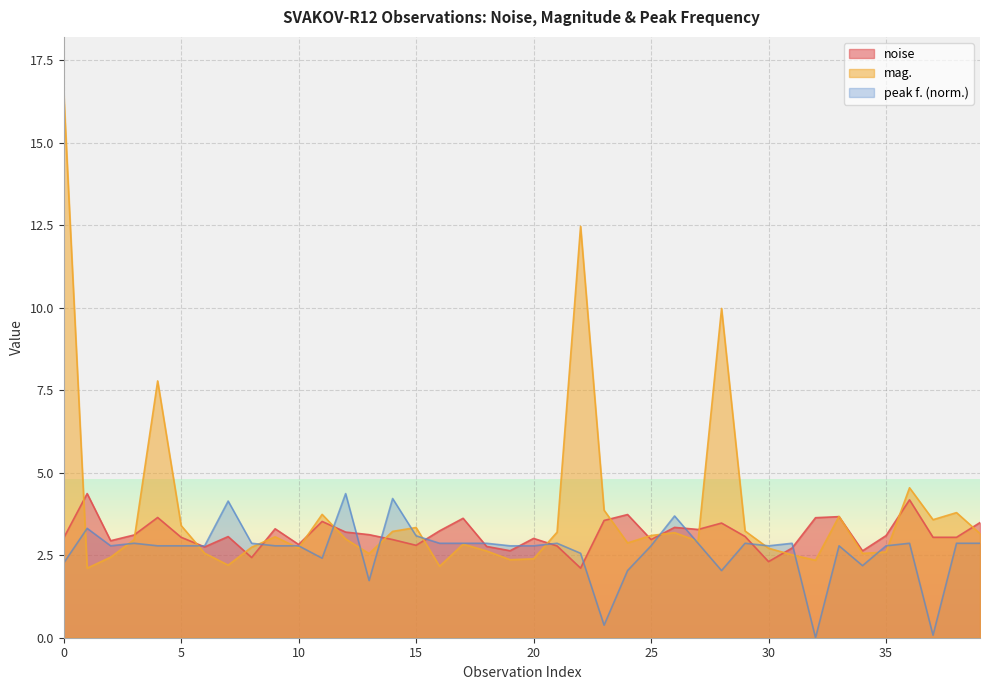

The value of noise at 20 is 1.7. True or false?

False